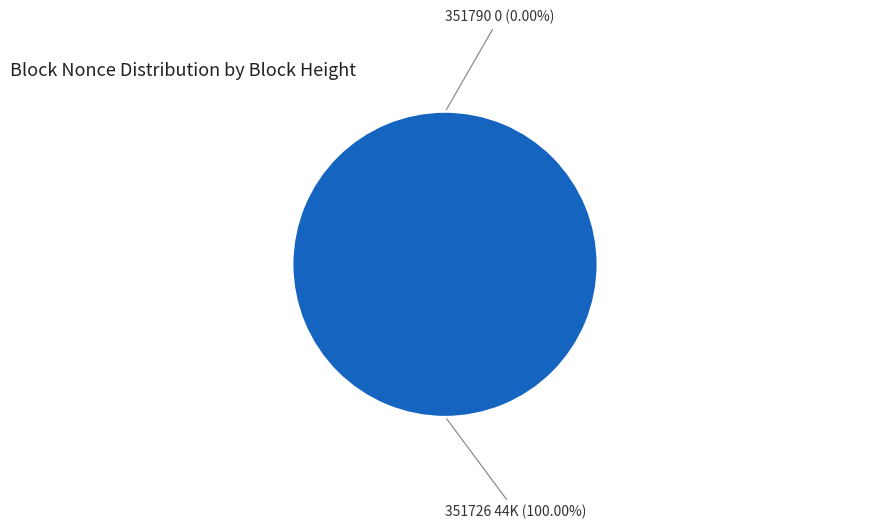

To the nearest percent, what is the difference between the largest and smallest slice percentages?

100%